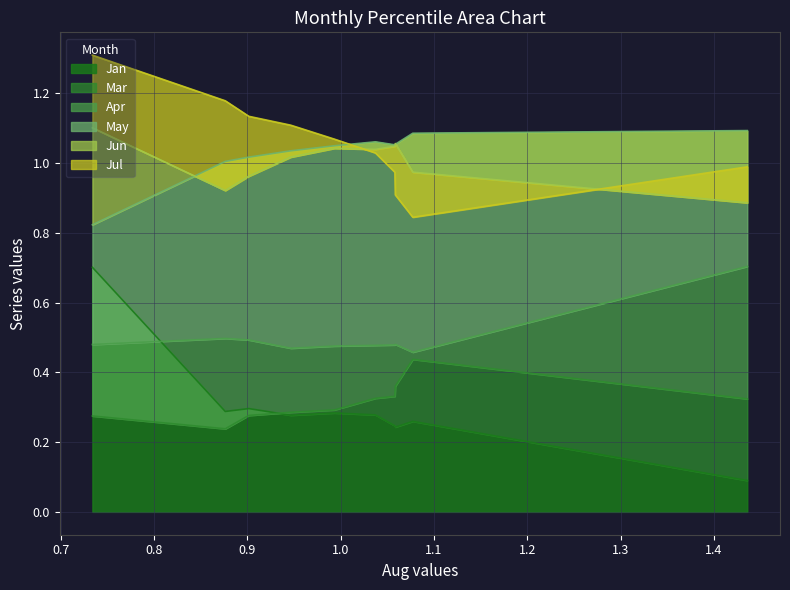

How many interior local valleys does the Apr series have?

2